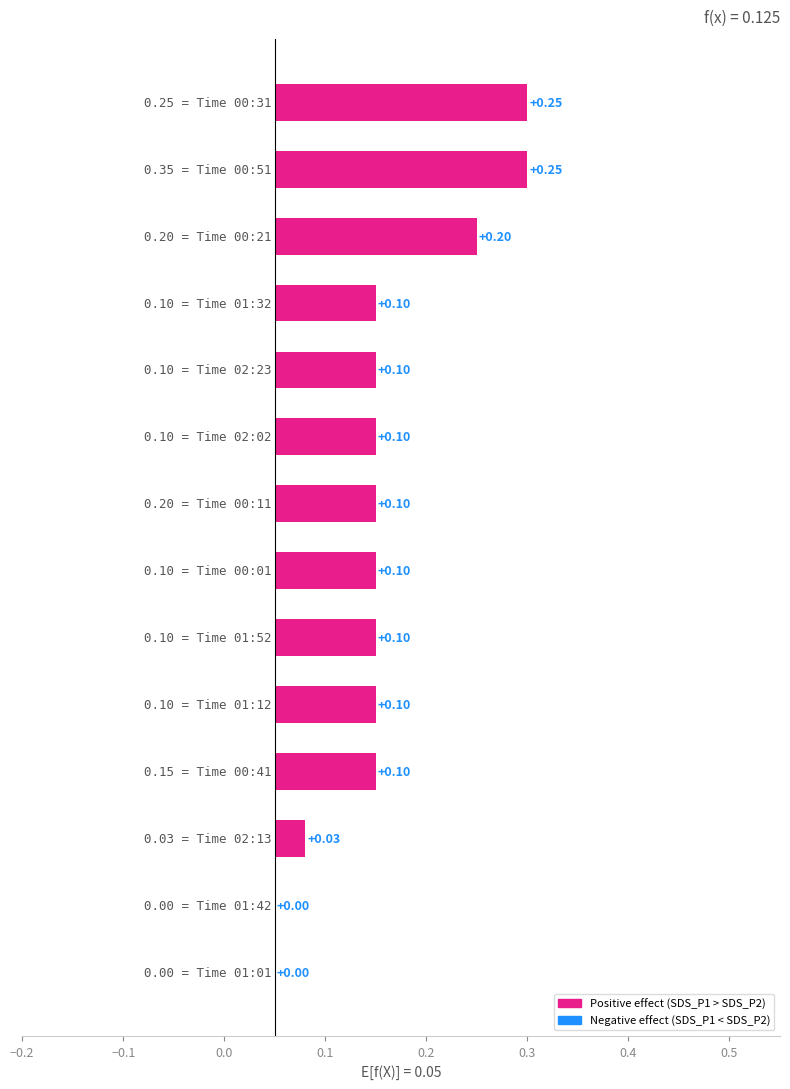

How many values are between 0 and 1?

14